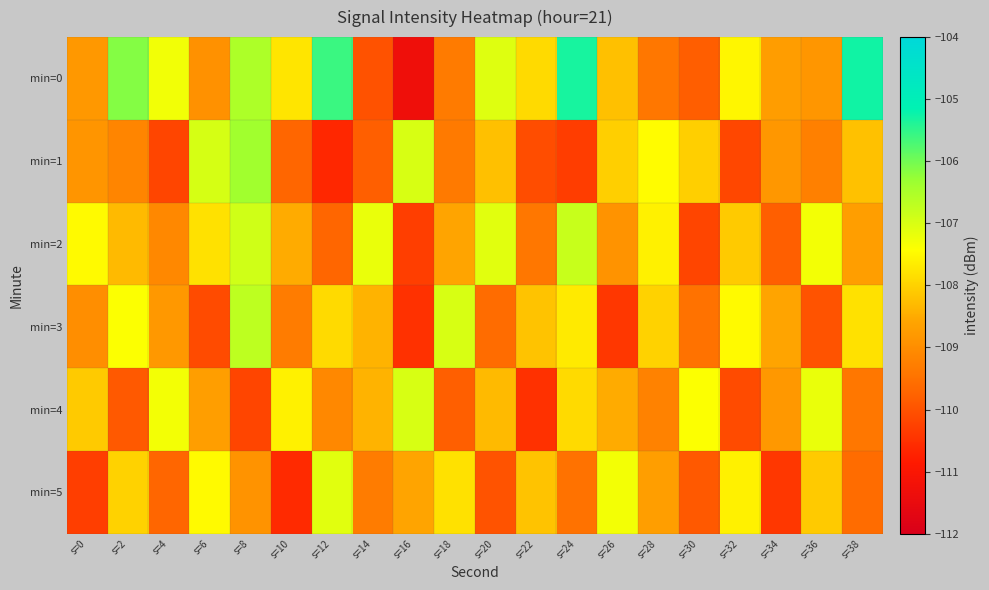

Which category has the highest value across all series?

s=38